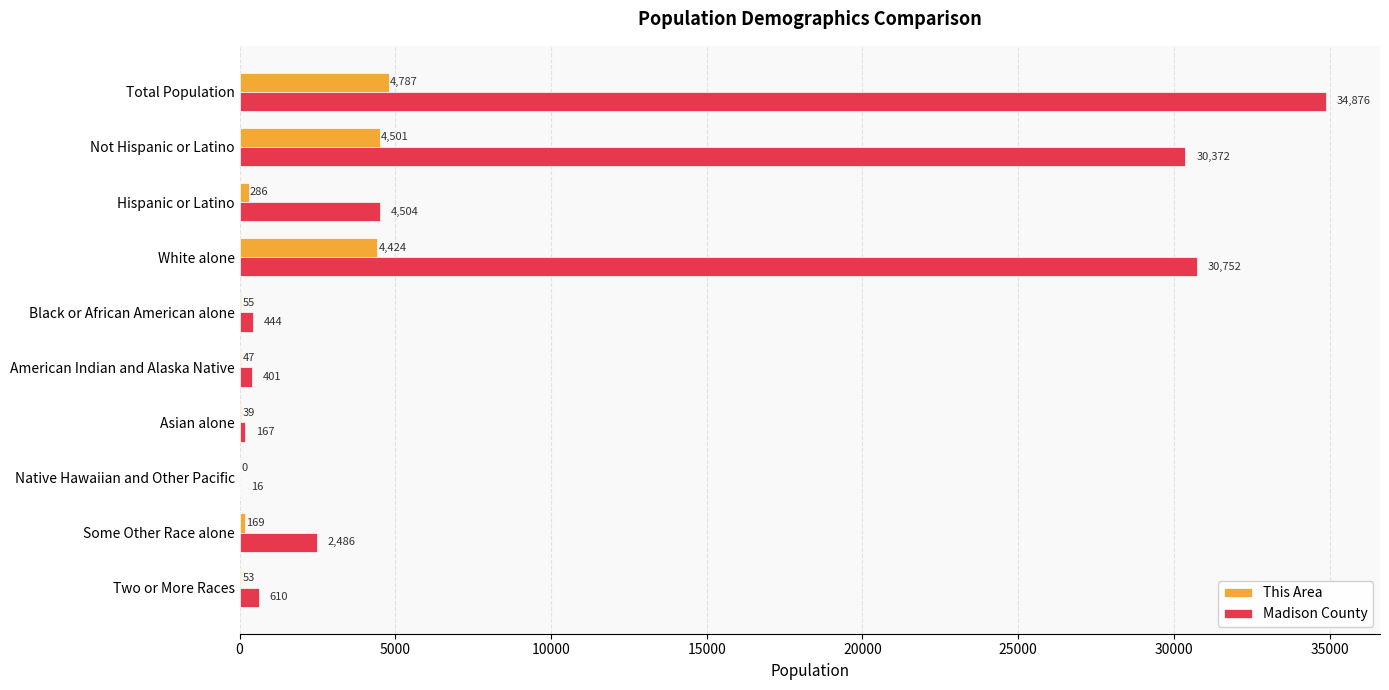

What is the maximum value for This Area?

4787